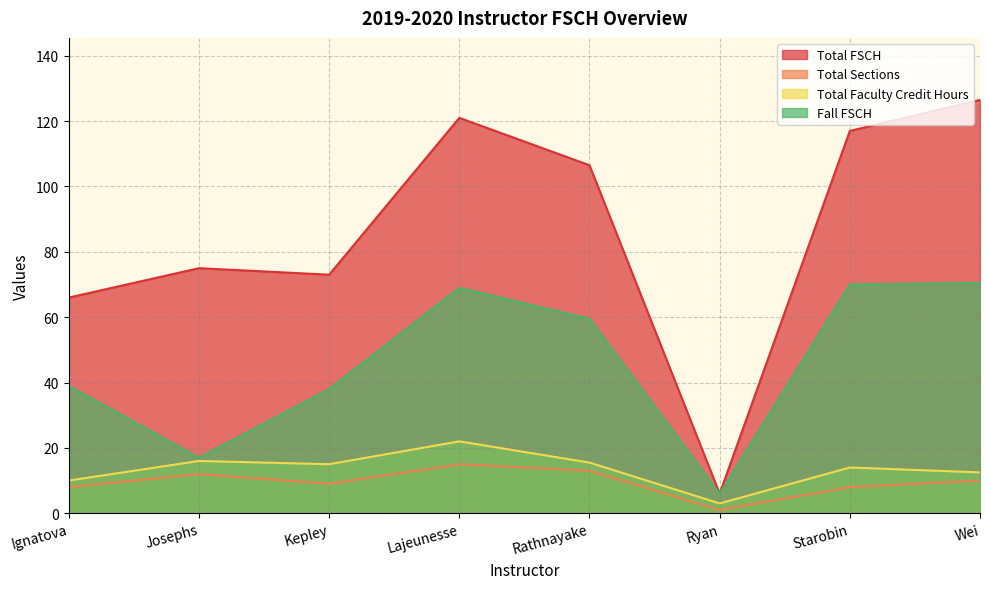

What is the spread (max minus min) of values at Wei?

116.5